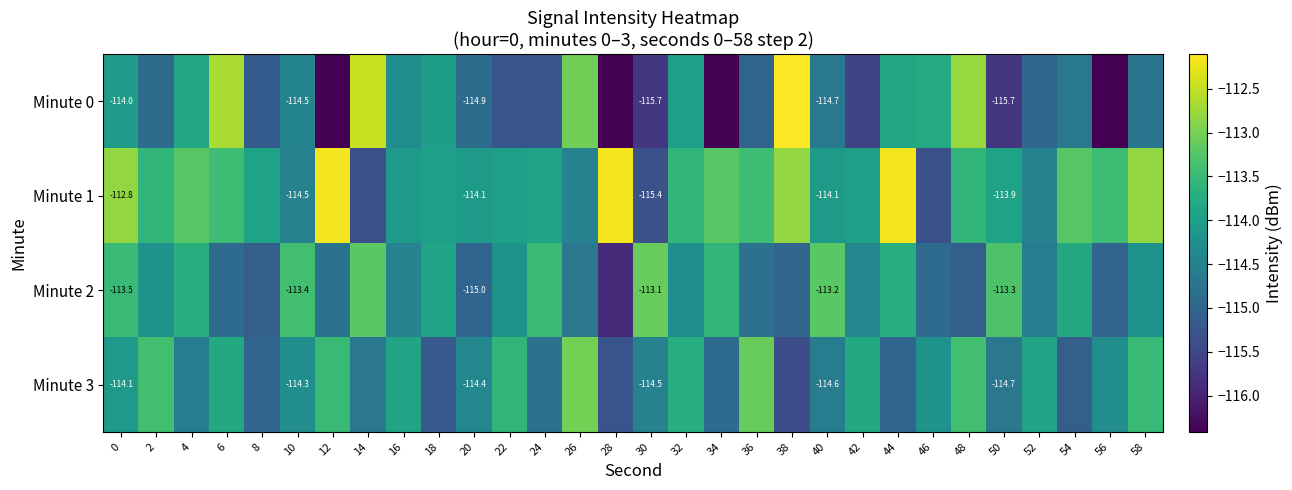

What value does the Minute 3 series have at 54?

-115.1